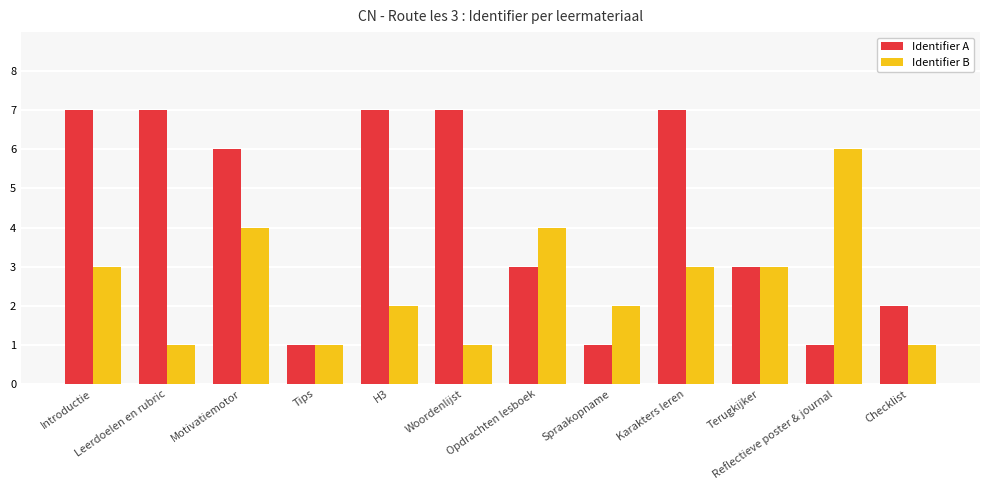

What is the greatest value displayed?

7